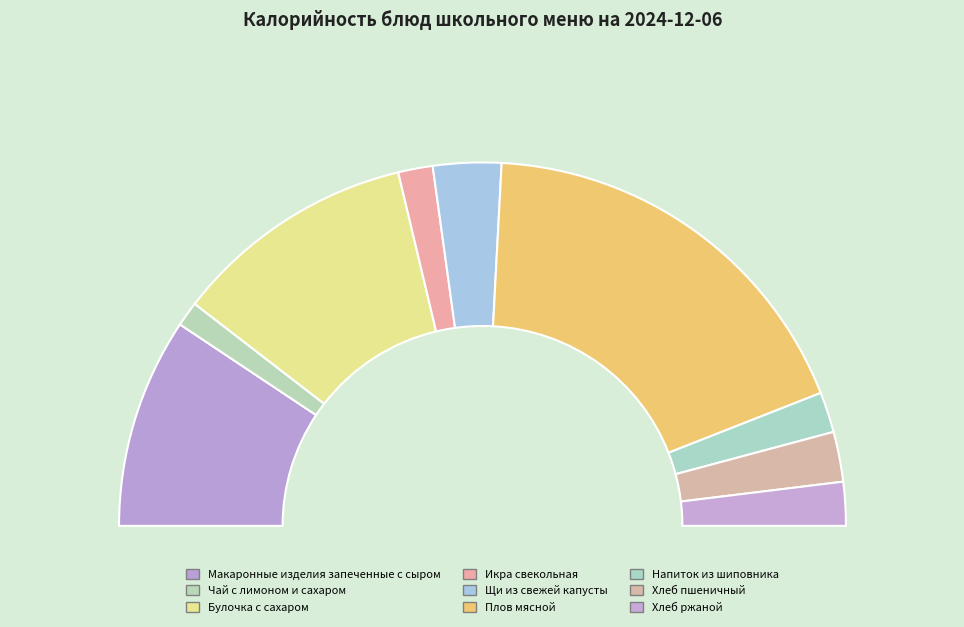

Count the number of slices in the pie.

9